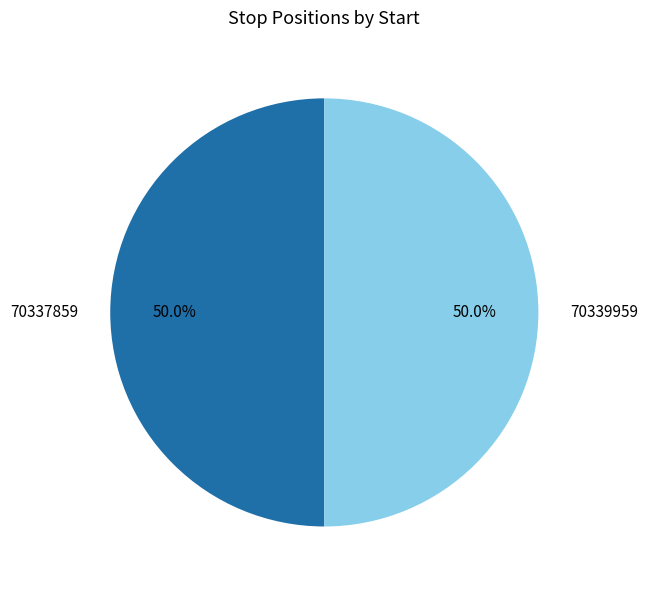

How many slices are in this pie chart?

2